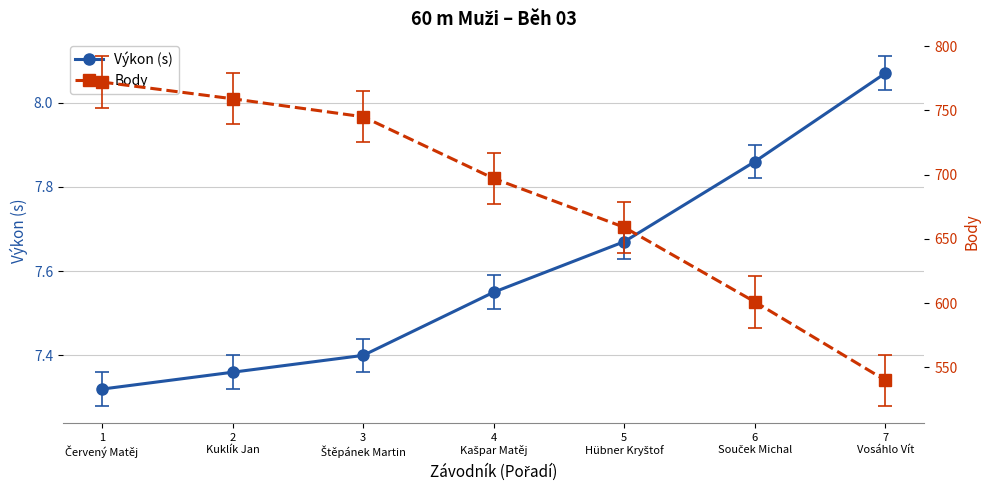

The Výkon (s) series shows 4.8 at 4
Kašpar Matěj. True or false?

False